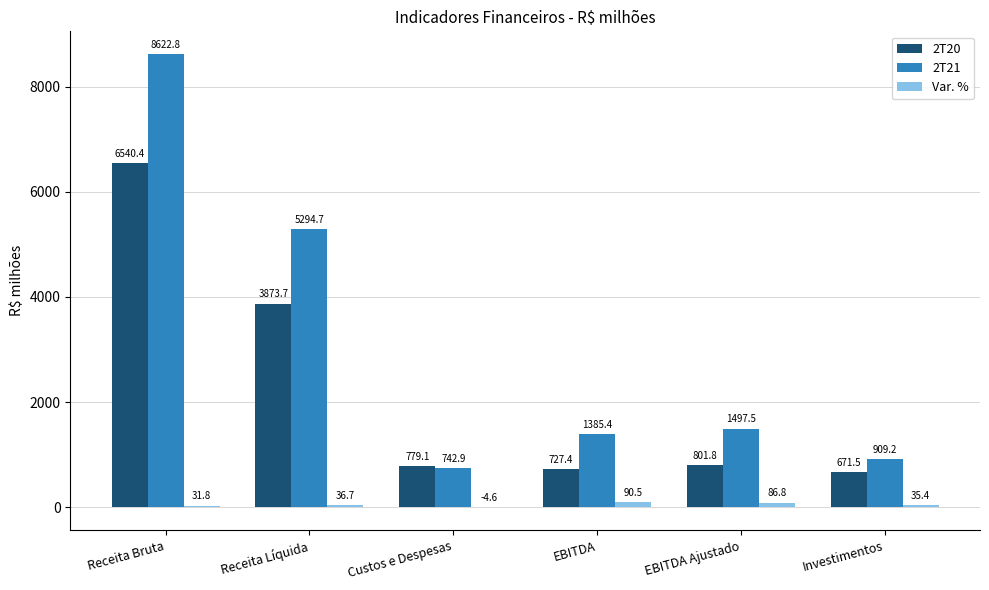

Which series has the largest total across all categories?

2T21